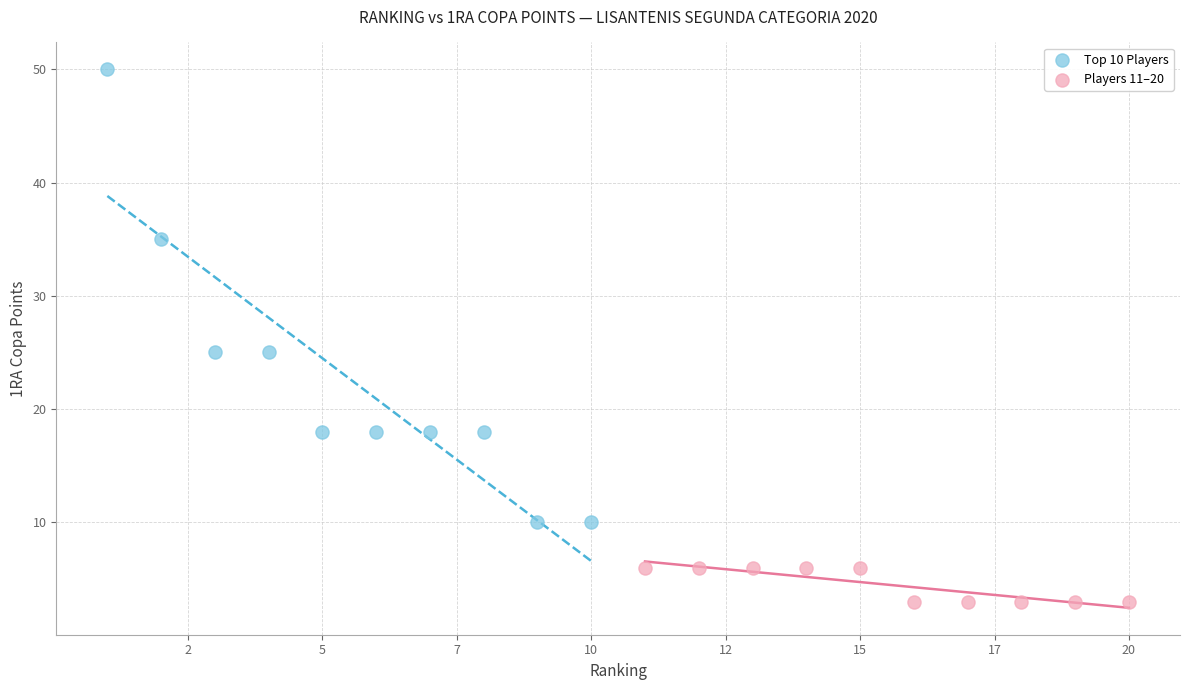

Which series reaches the maximum Y coordinate?

Top 10 Players